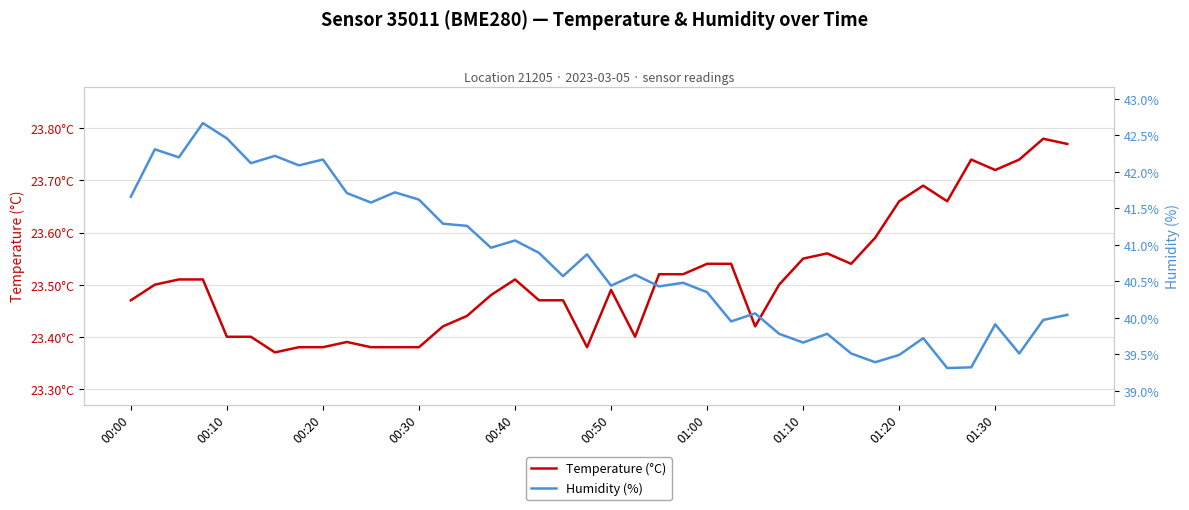

List the series in order of their peak value, highest first.

Humidity (%), Temperature (°C)